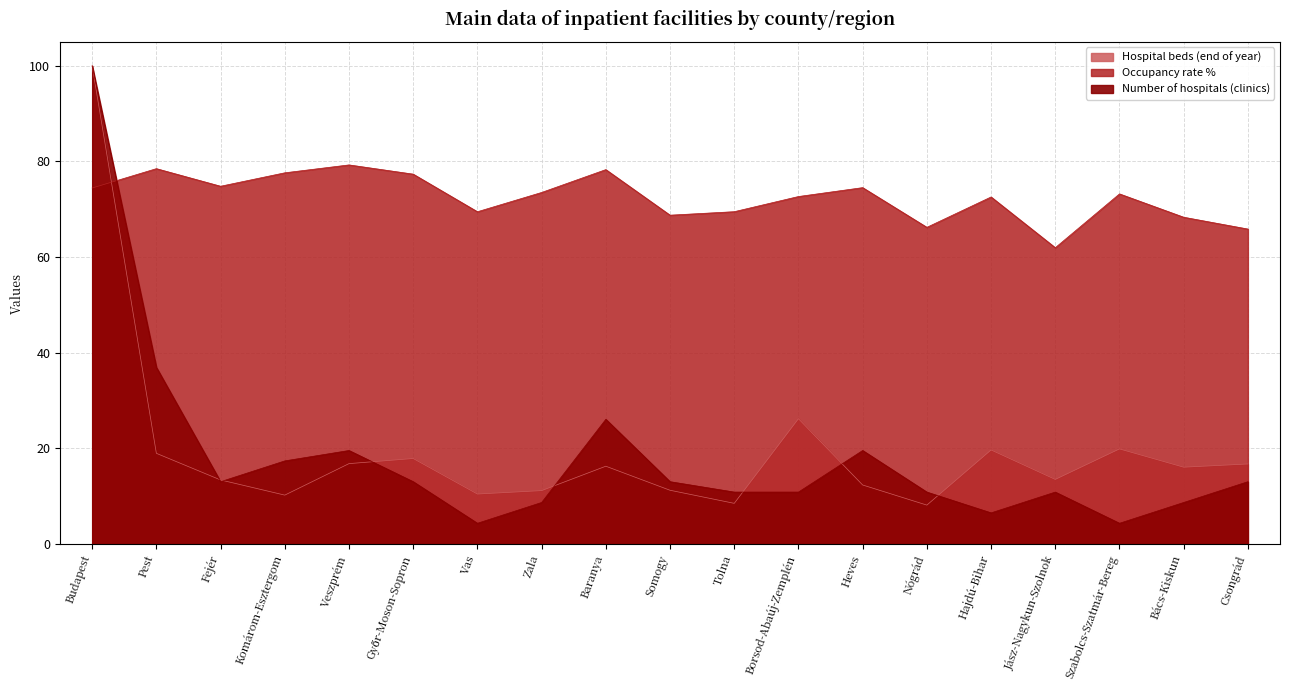

At which label does Number of hospitals (clinics) reach its minimum?

Vas